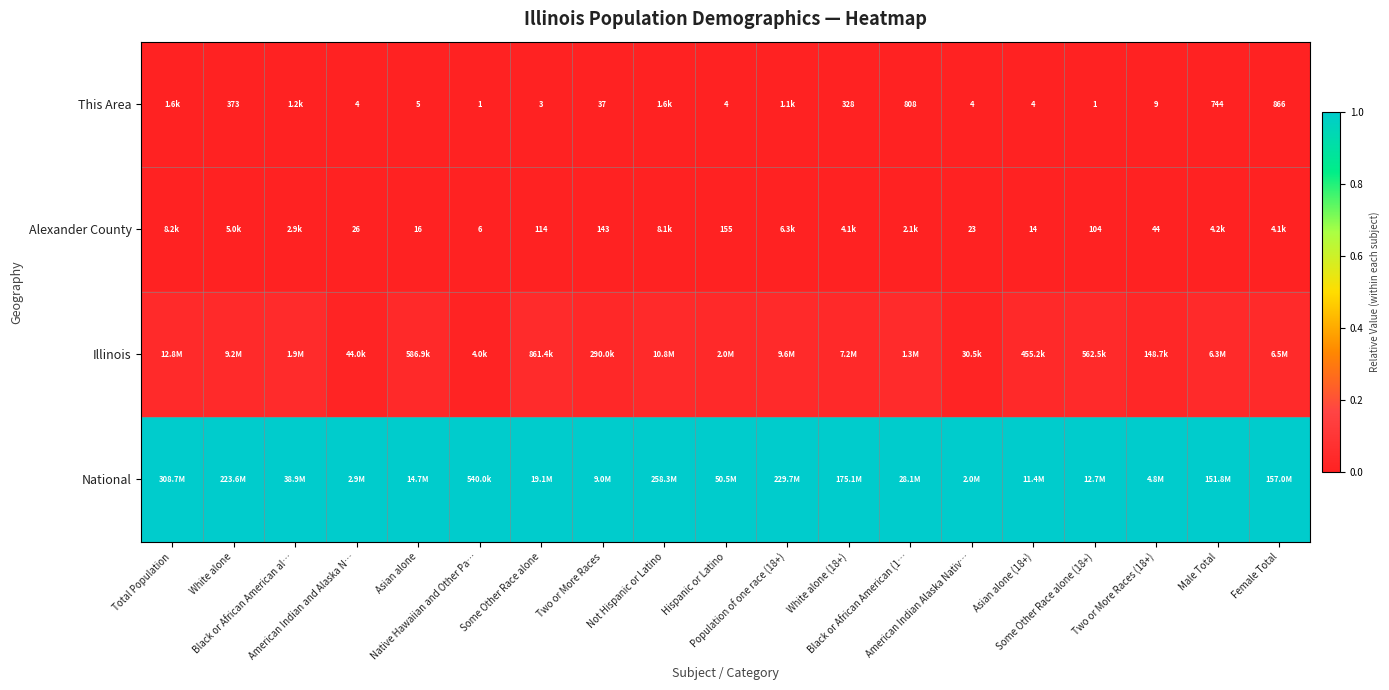

Is it true that National equals 1.0 at Male Total?

True